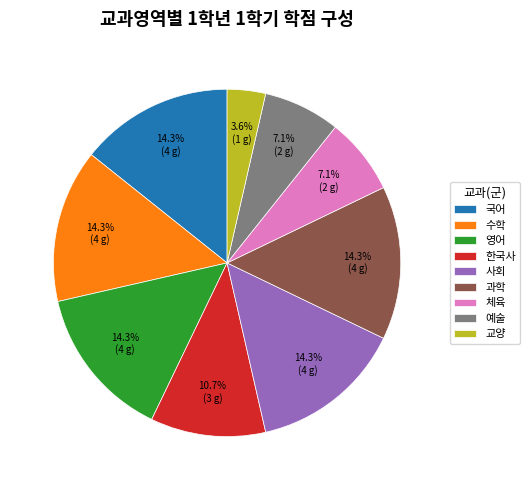

Is it true that 예술 is 7% of the pie?

True